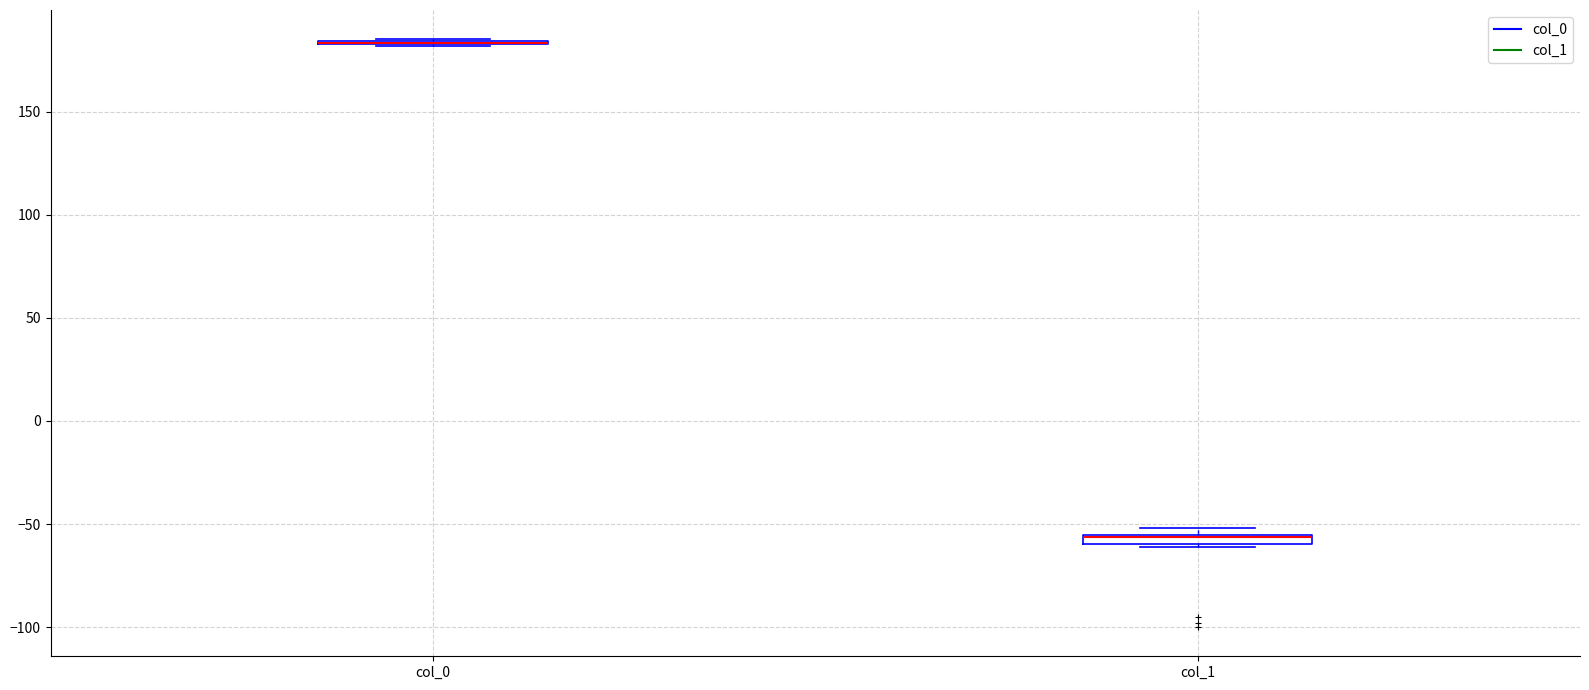

Where is the lower edge of the box for col_1 on the y-axis? The values are not printed on the chart, so give them approximately, as read against the axis.

-60